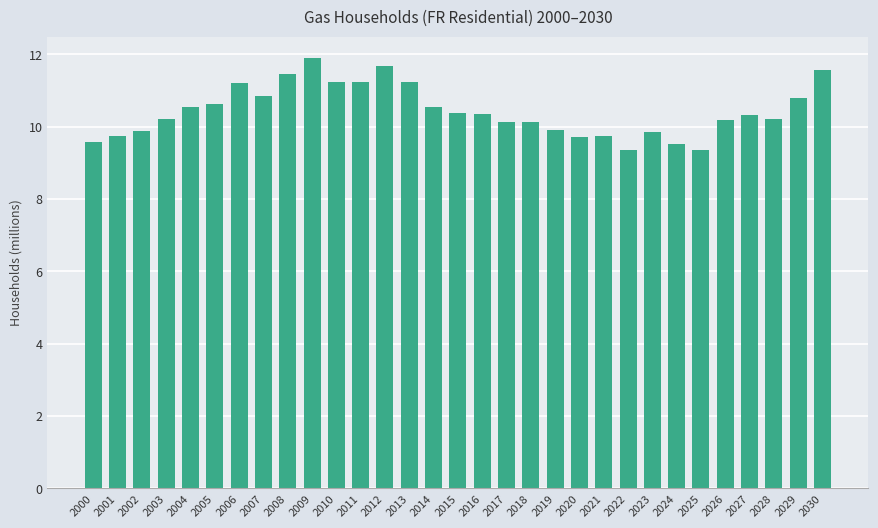

What is the change in value from 2016 to 2018?

-0.2